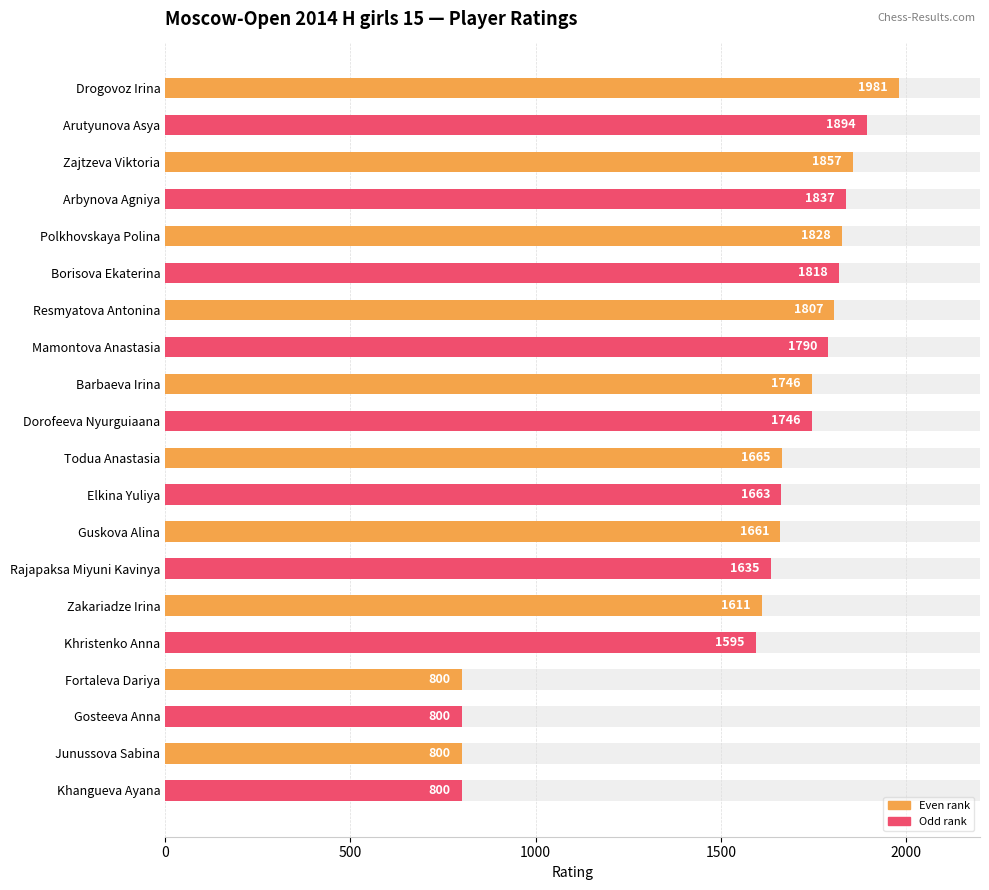

The chart shows a value of 1661 at 12. True or false?

True